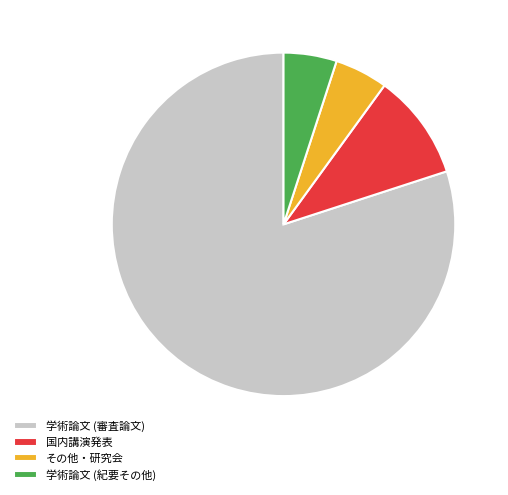

Is the sum of 国内講演発表 and 学術論文 (紀要その他) greater than half?

No